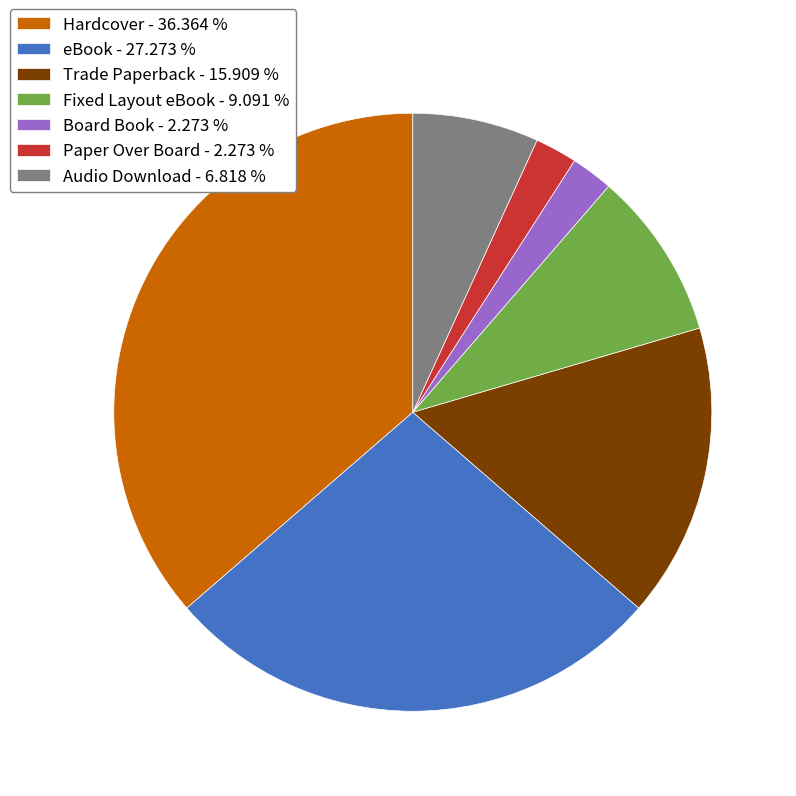

Is Audio Download - 6.818 % the majority of the pie?

No